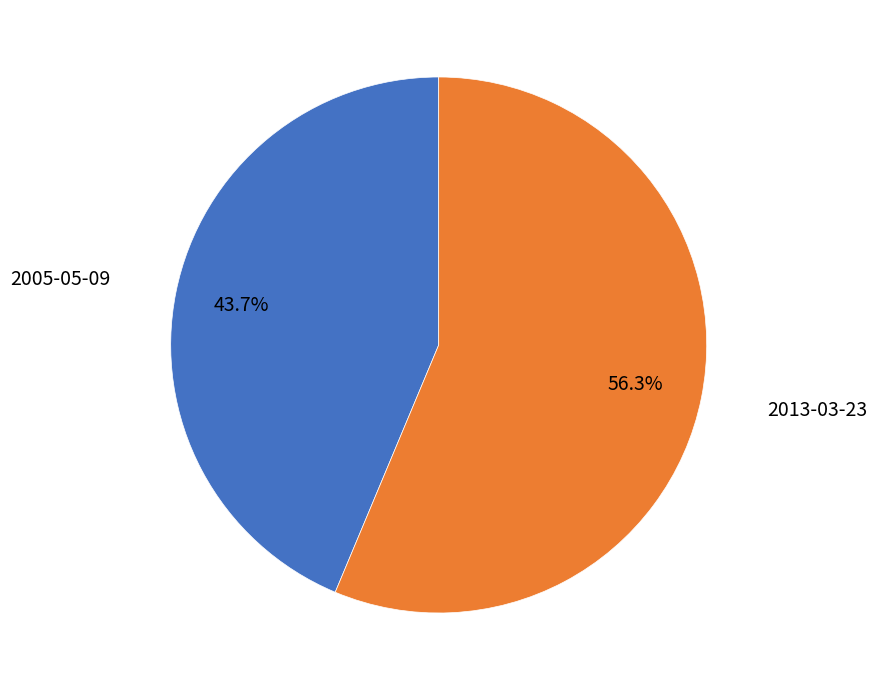

Count the number of slices in the pie.

2